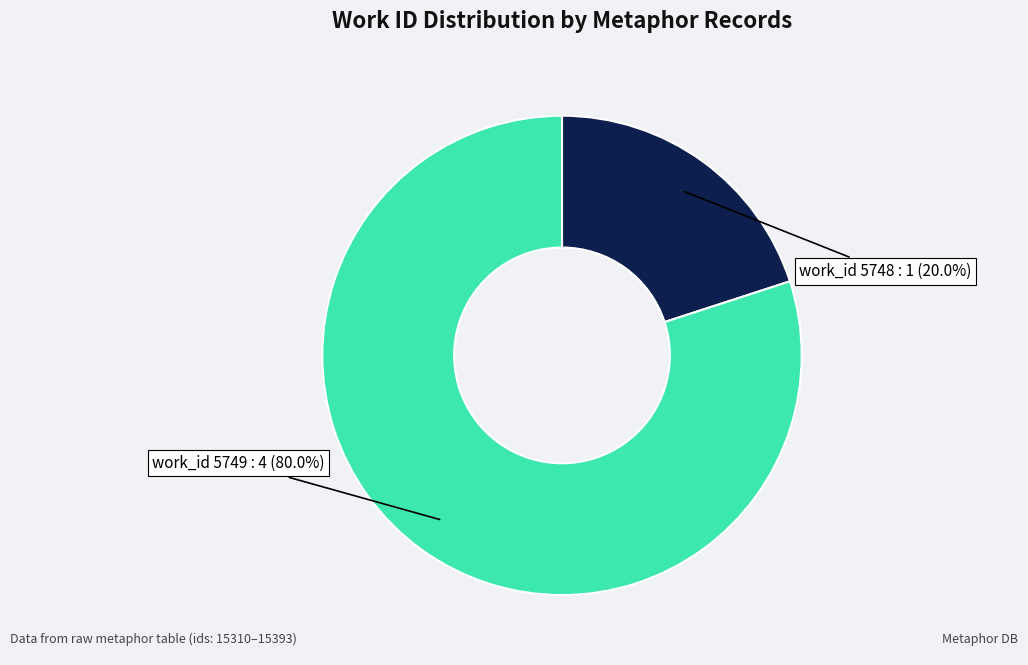

What is the majority slice?

work_id 5749